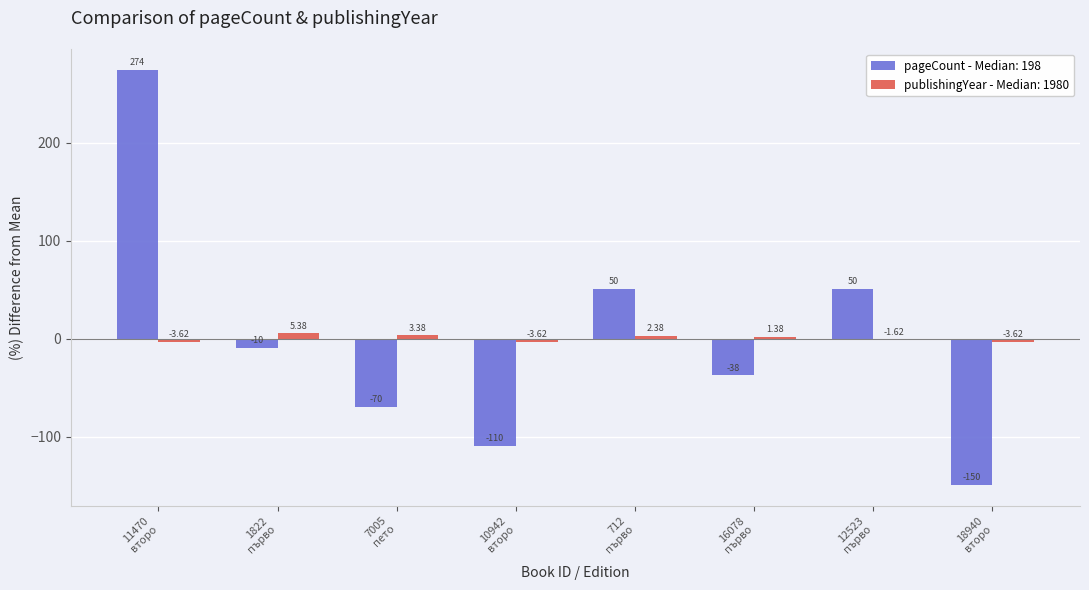

Does the chart contain stacked bars?

No